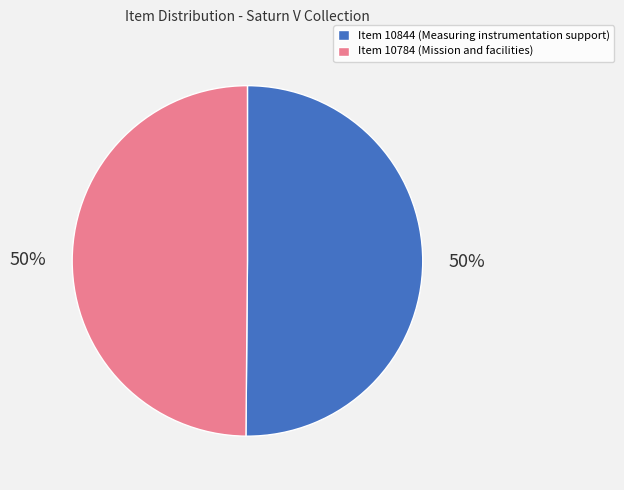

How many segments does this pie chart have?

2